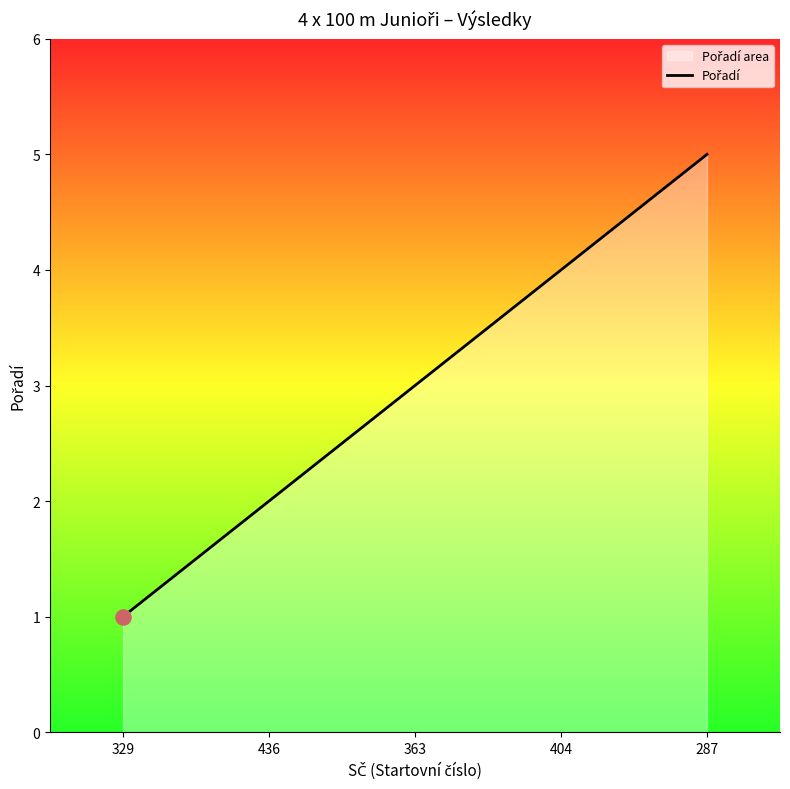

Between 287 and 363, which is larger?

287